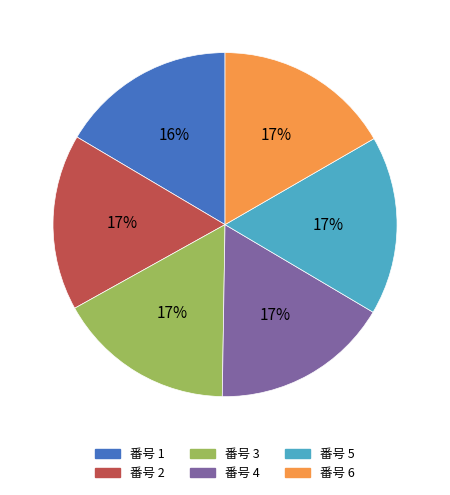

To the nearest percent, what is the average slice percentage?

17%